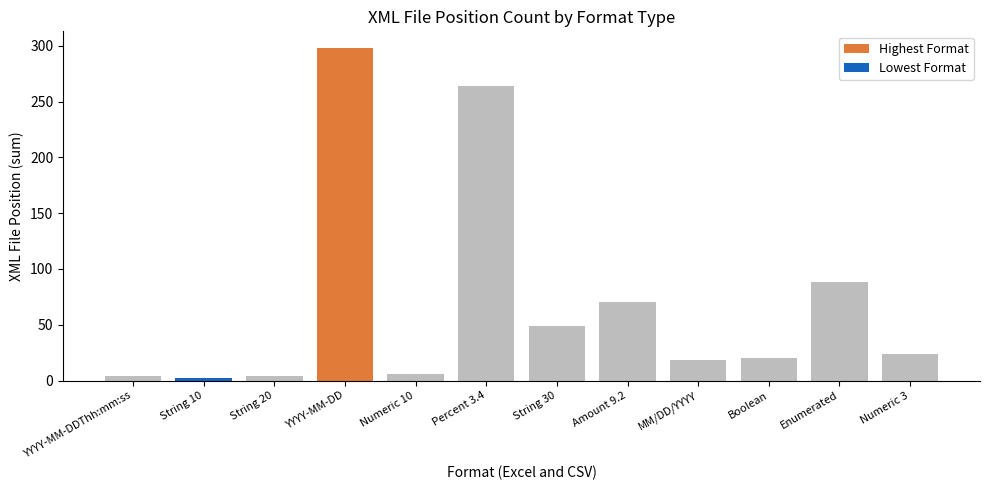

Are the bars grouped side by side (vs. stacked)?

No